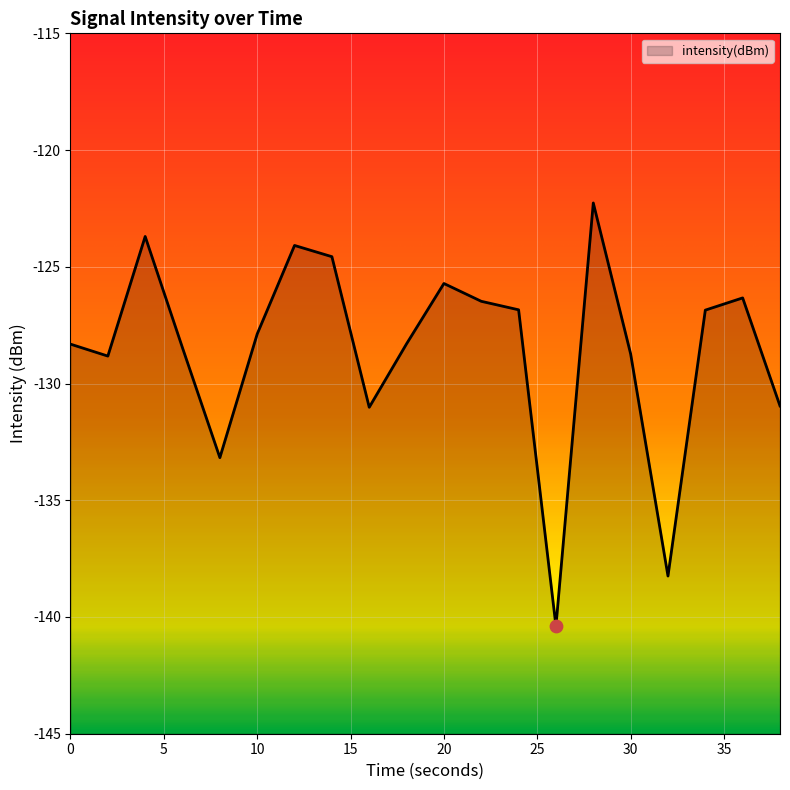

Between 28 and 38, which is larger?

28